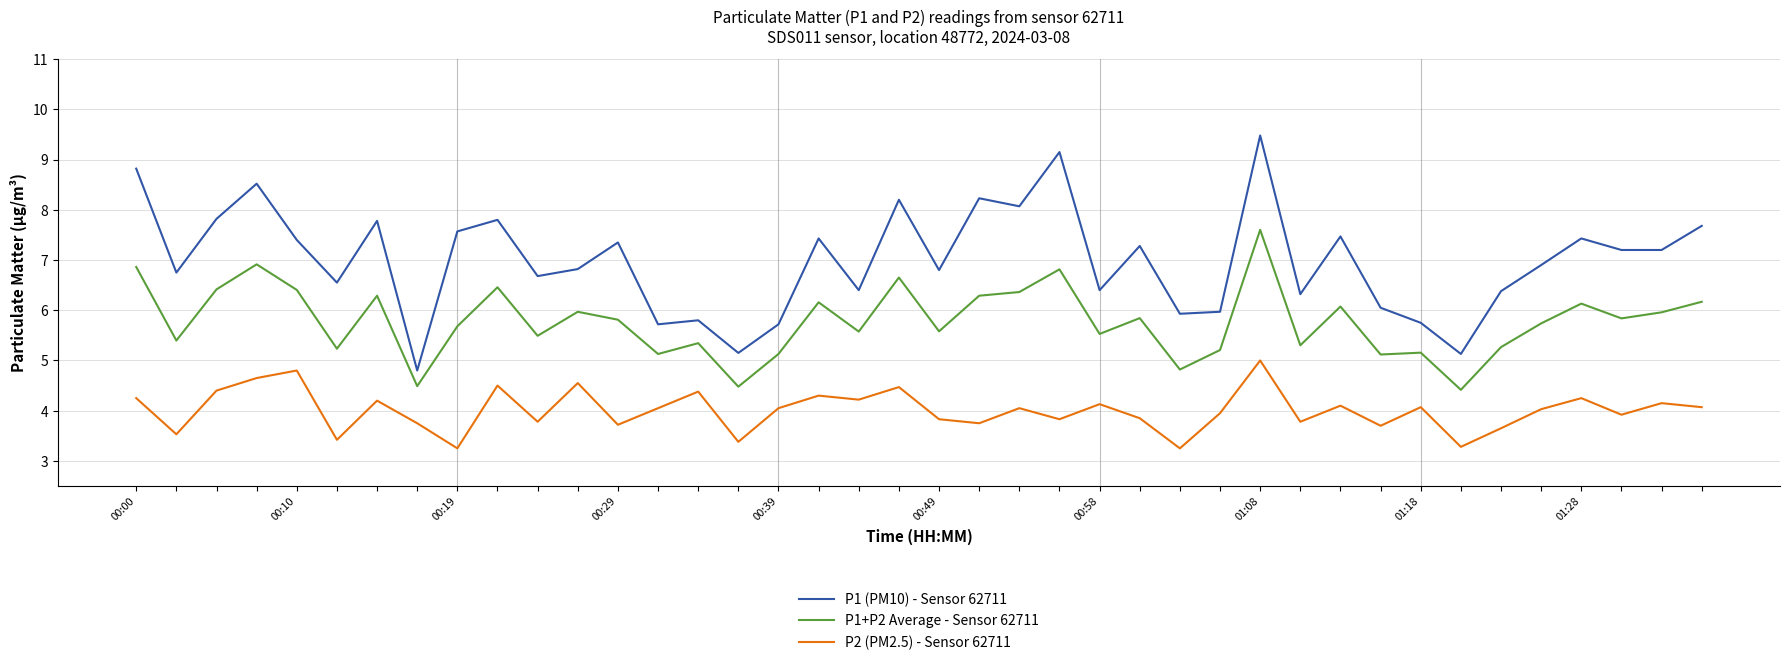

What is the highest value of the P1+P2 Average - Sensor 62711 series?

7.6